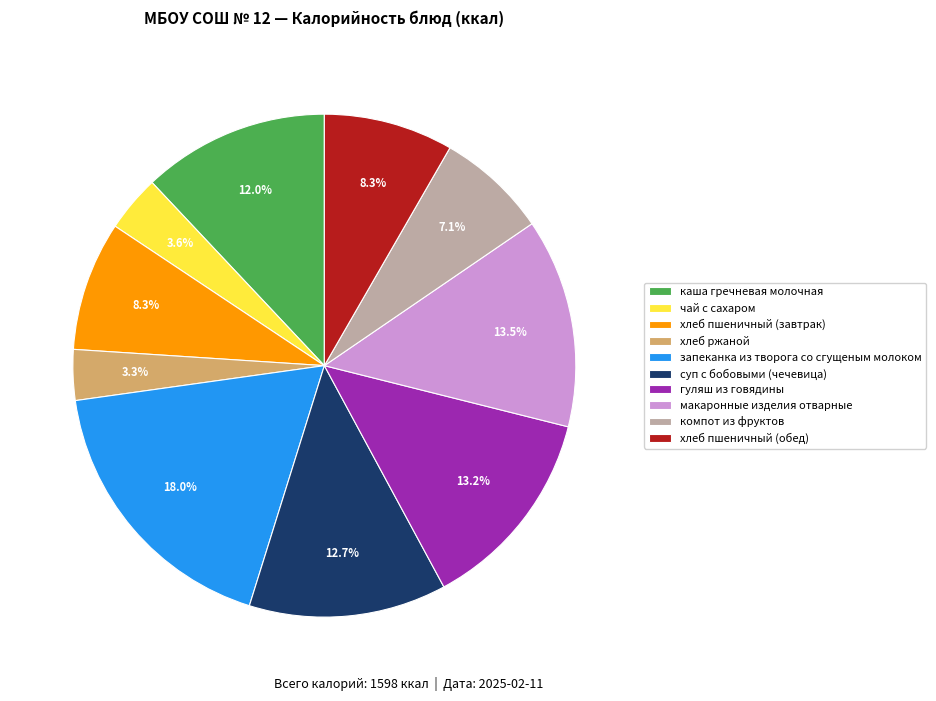

True or false: хлеб пшеничный (завтрак) accounts for 1% of the total.

False